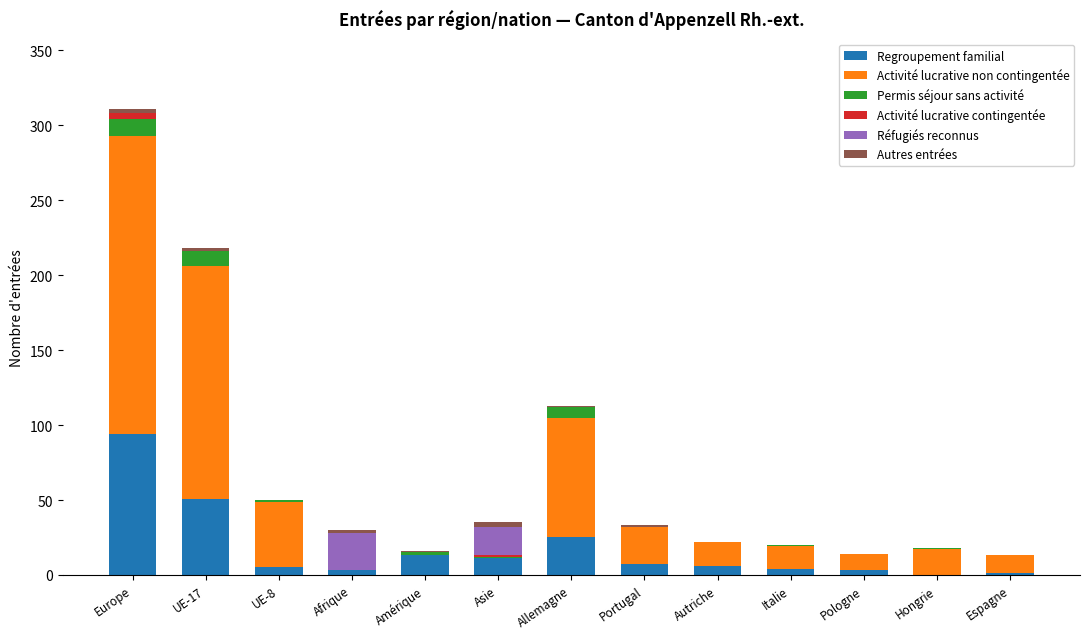

The Regroupement familial series shows 25 at Allemagne. True or false?

True